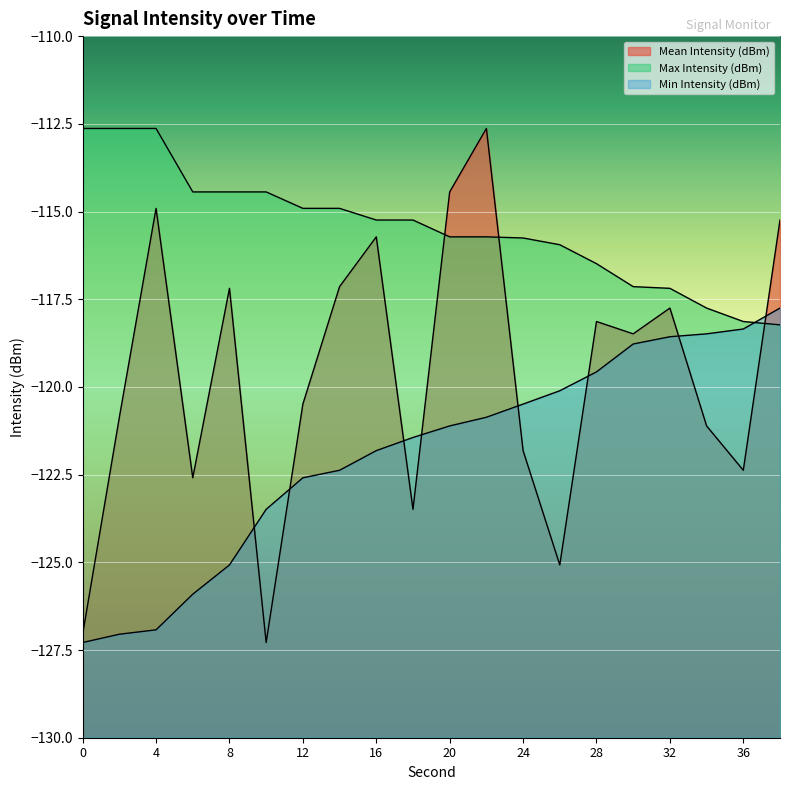

Which has a higher value, 18 or 16?

16